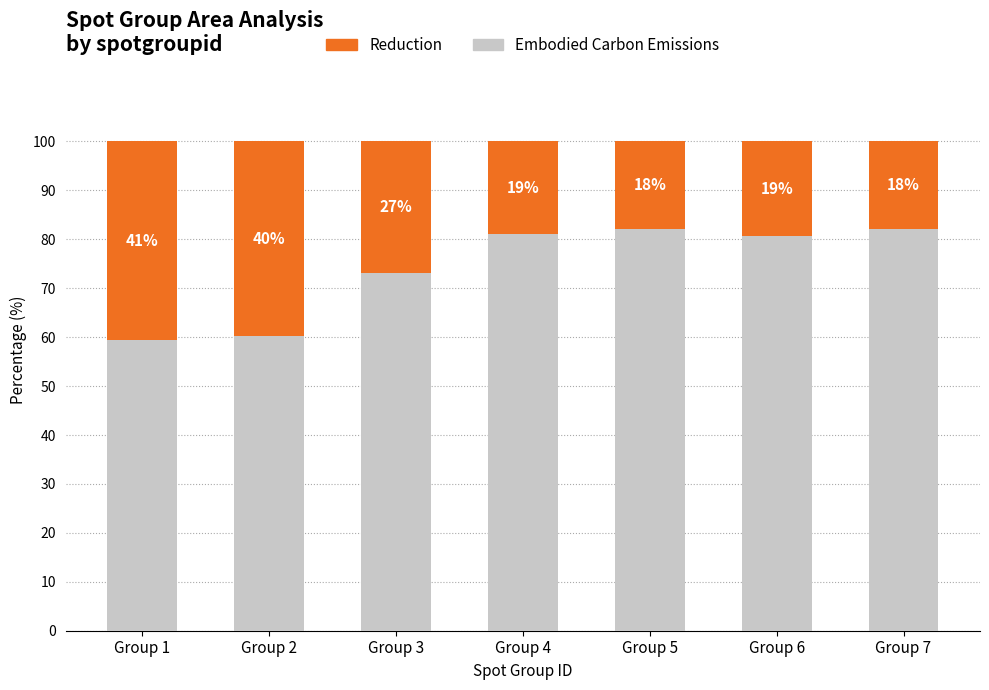

What is the highest value of the Embodied Carbon Emissions series?

82.1